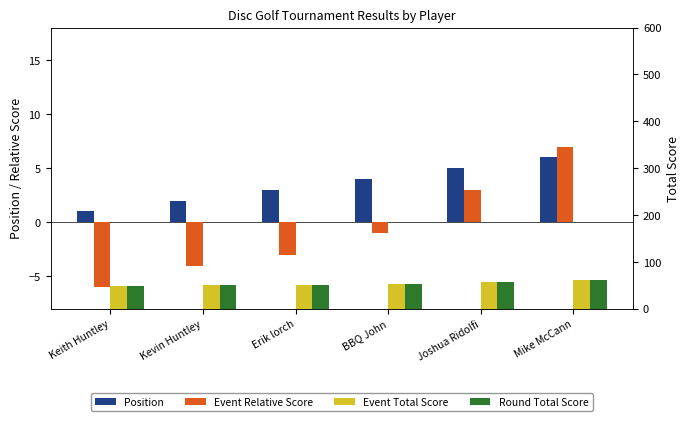

Which label corresponds to the largest value in the chart?

Mike McCann